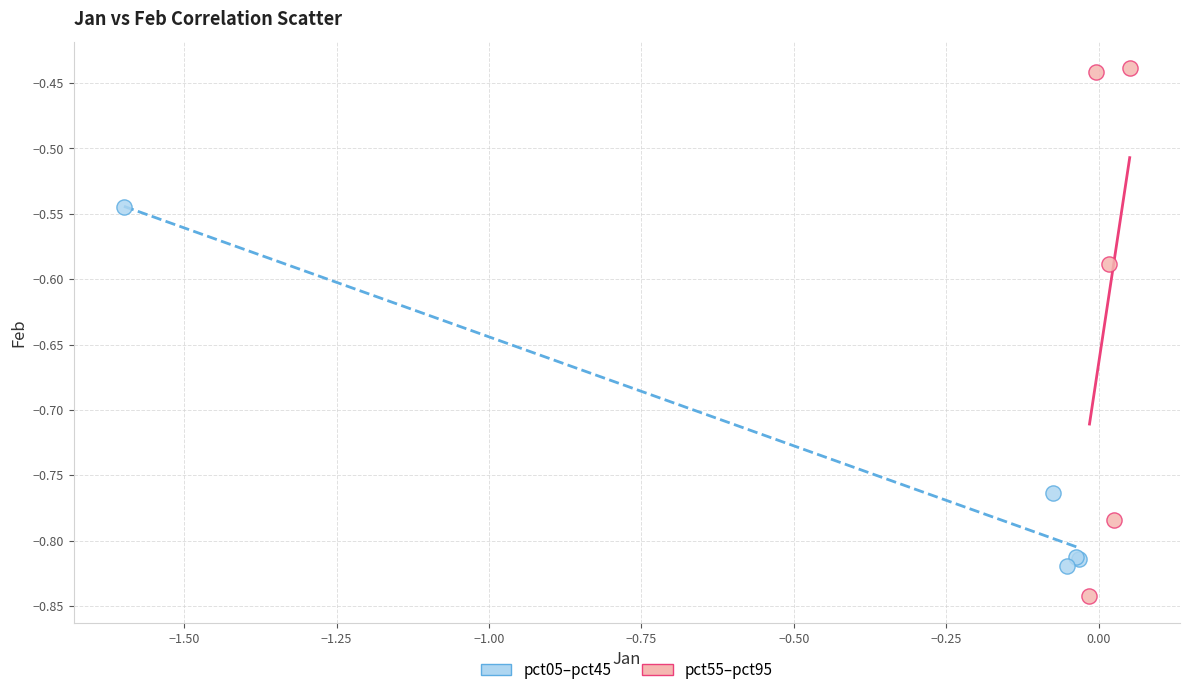

Which series has the largest Y range (max minus min)?

pct55–pct95